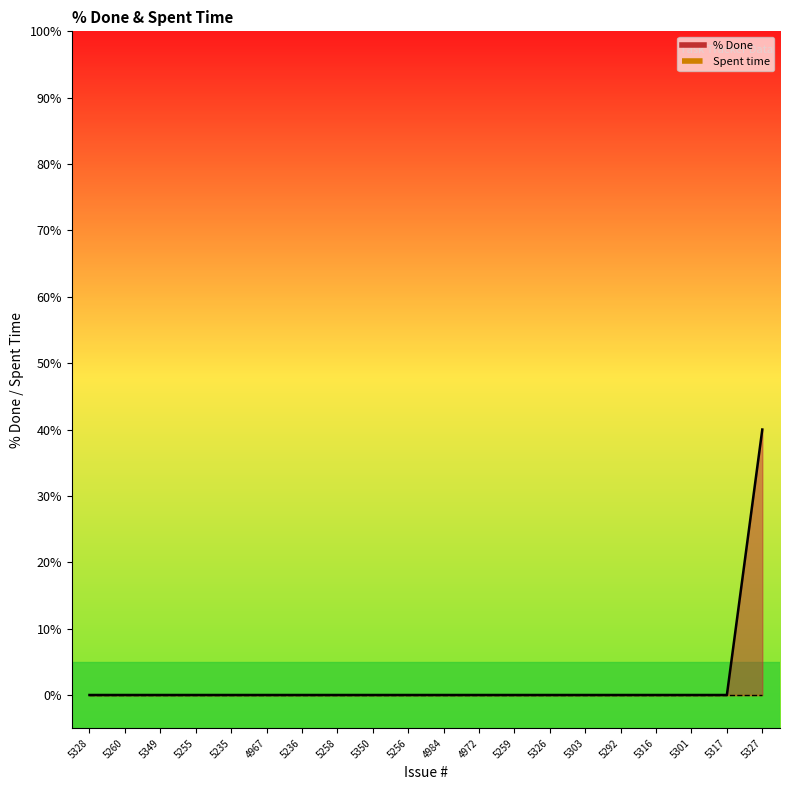

Reading left to right, extract all data points from this chart.

% Done line: 0	0	0	0	0	0	0	0	0	0	0	0	0	0	0	0	0	0	0	40
Spent time line: 0	0	0	0	0	0	0	0	0	0	0	0	0	0	0	0	0	0	0	0